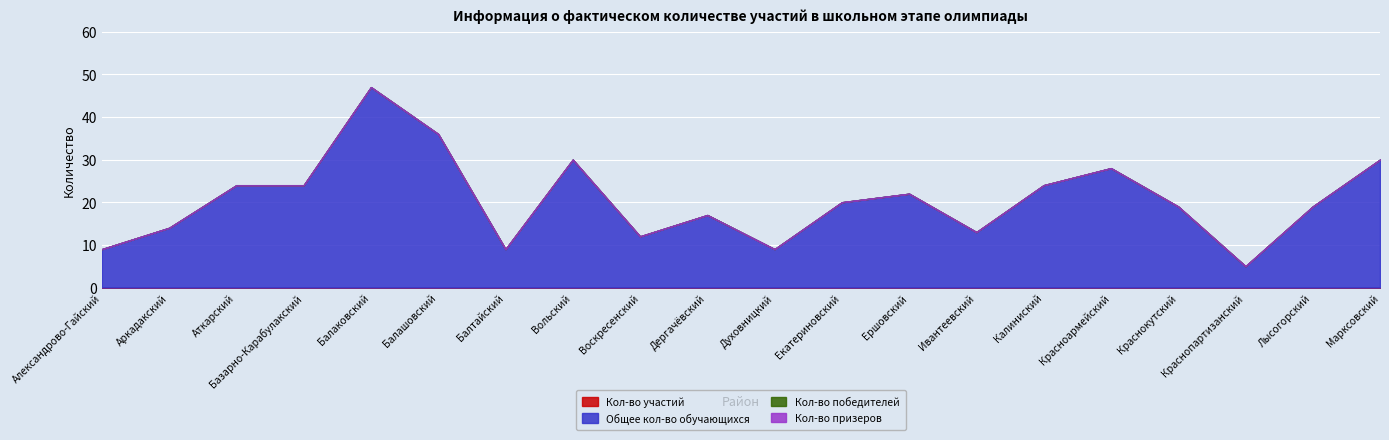

What are all the series names shown in the legend?

Кол-во участий, Общее кол-во обучающихся, Кол-во победителей, Кол-во призеров